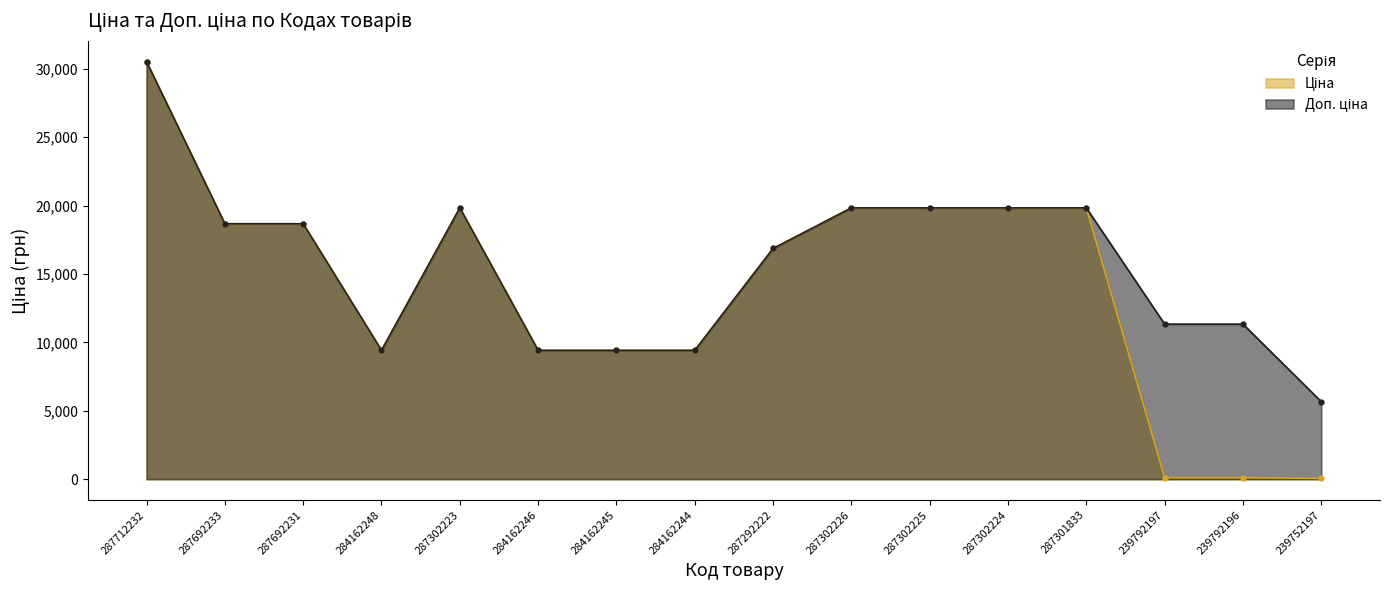

What is the smallest value displayed?

56.7